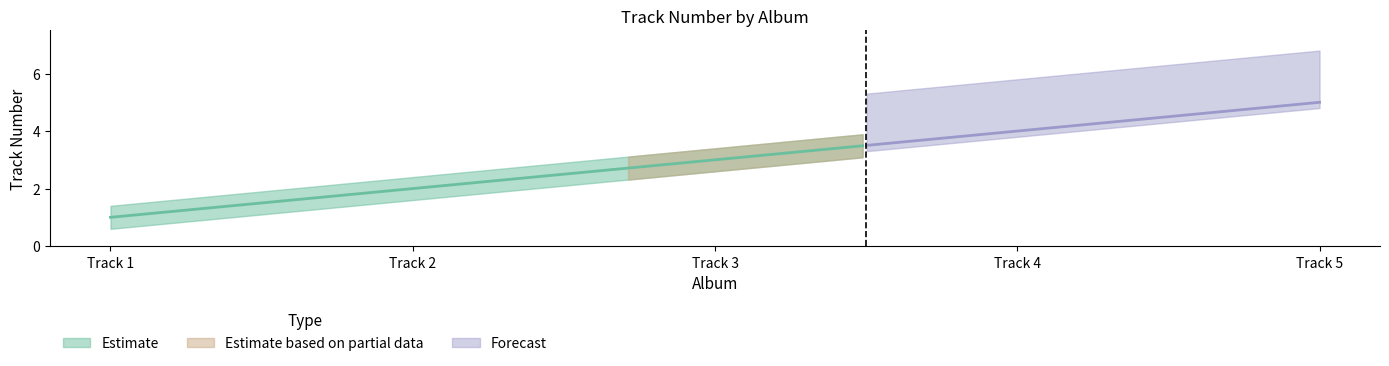

How many values are between 2 and 4?

3